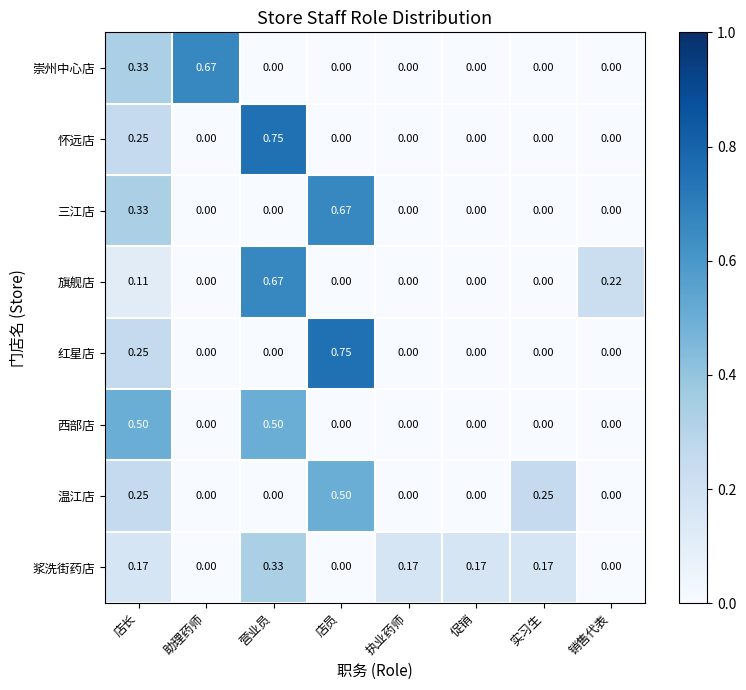

Between 助理药师 and 促销, which series saw the biggest shift?

崇州中心店